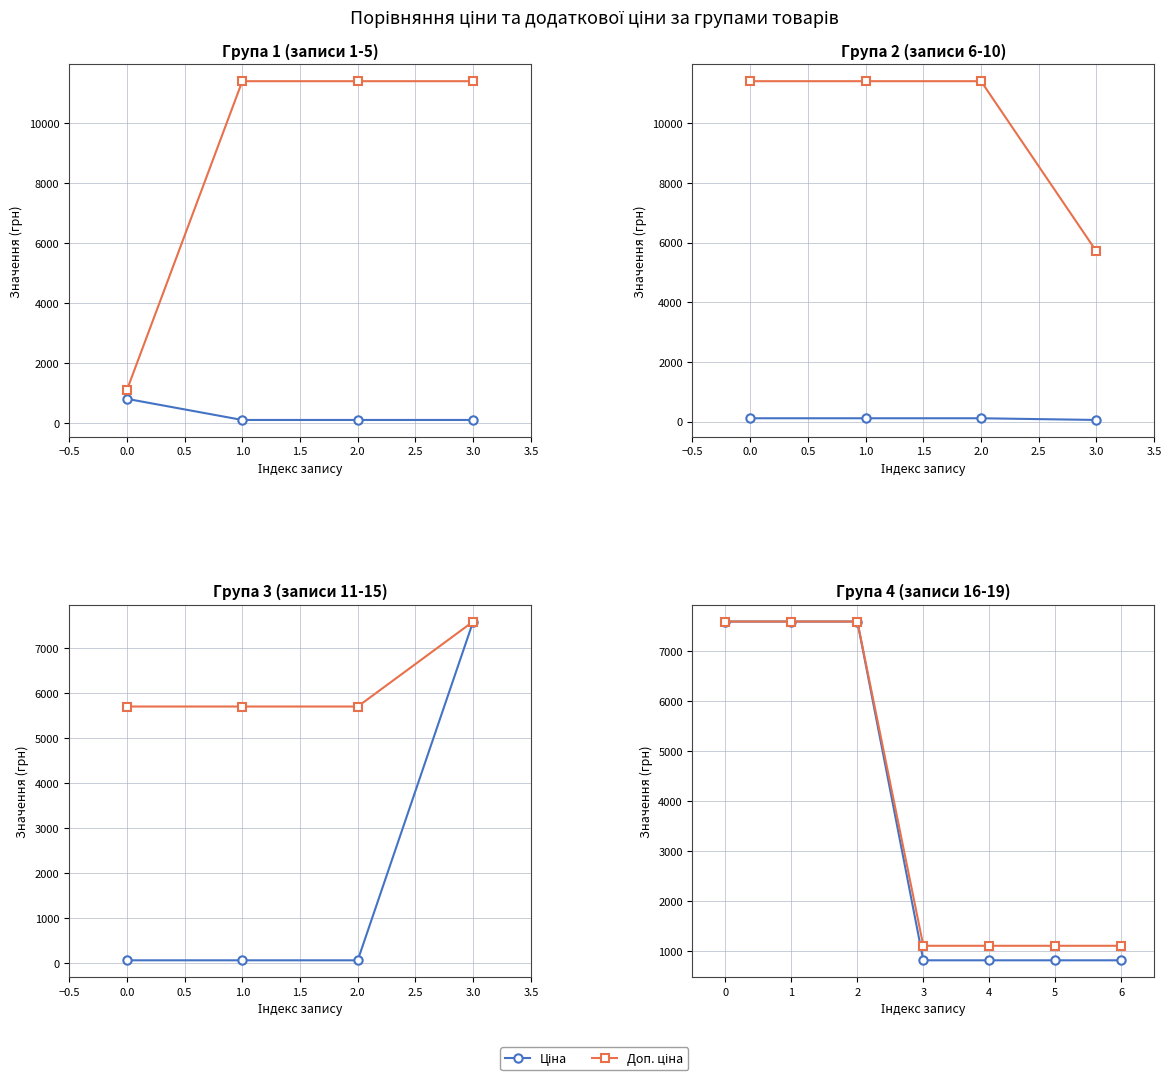

What is the label of the 2nd point from the right?

2.0